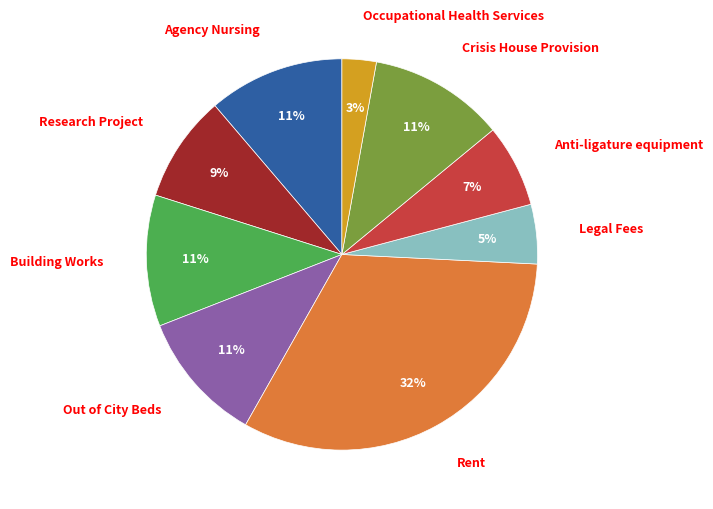

Is there any slice that represents more than half of the pie?

No